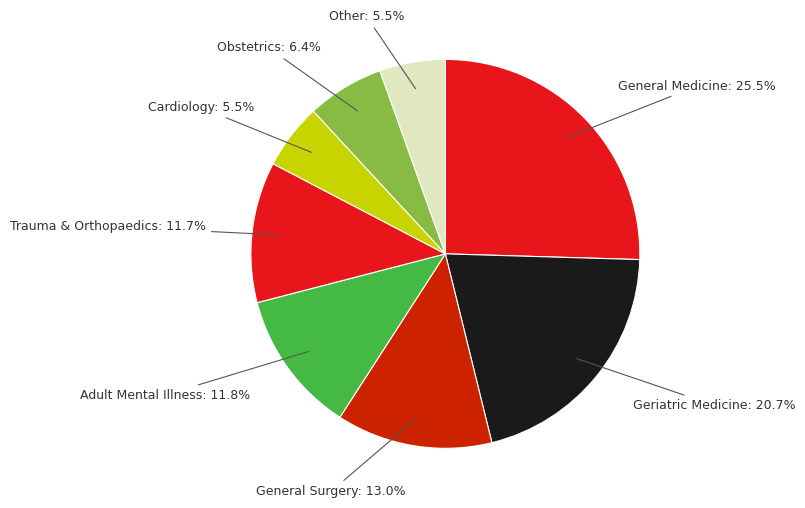

Is General Medicine the majority of the pie?

No